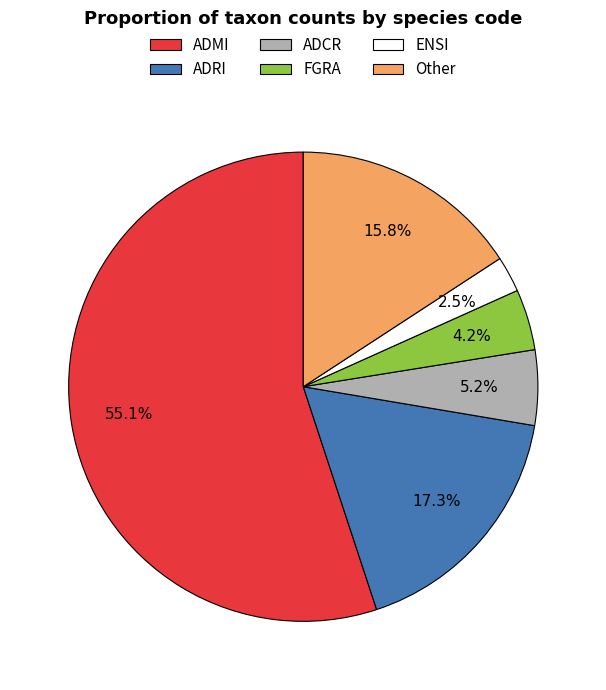

How many segments does this pie chart have?

6